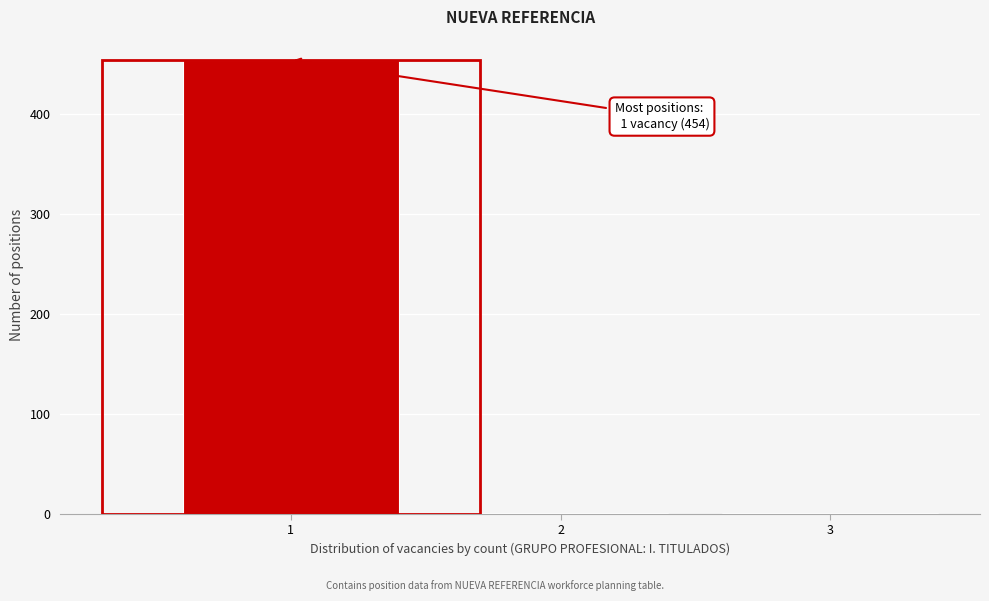

Reading left to right, extract all data points from this chart.

1=454	2=1	3=1